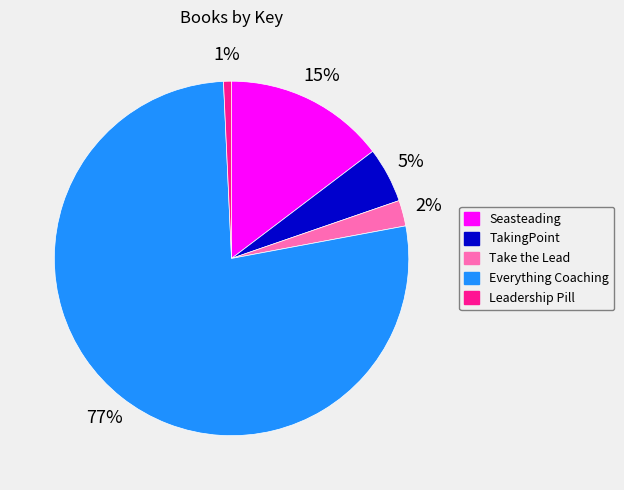

To the nearest percent, what is the difference between the largest and smallest slice percentages?

76%